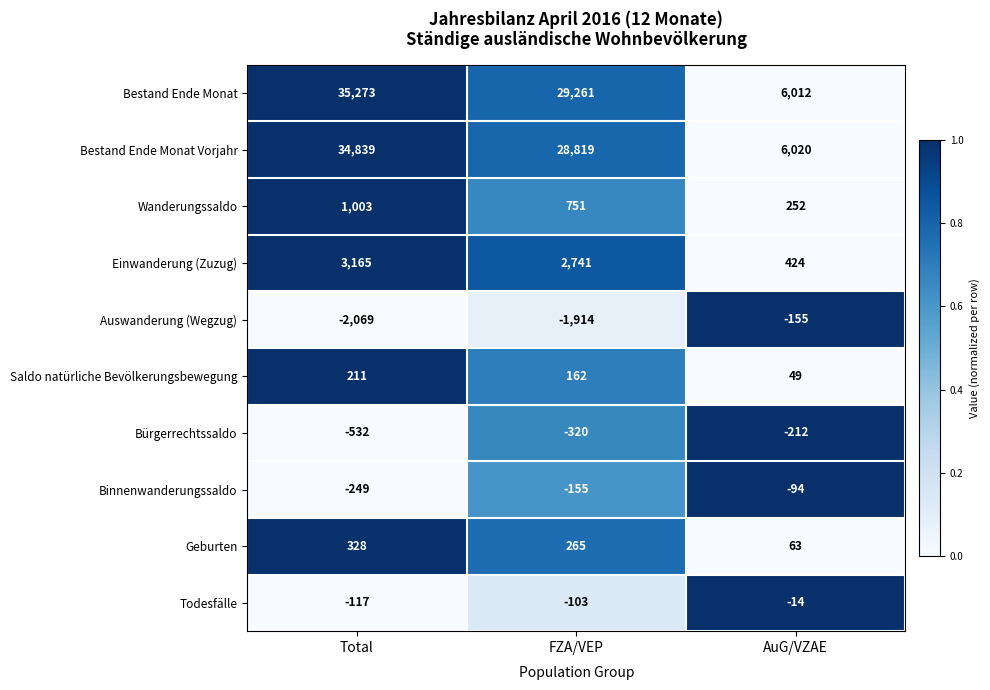

How many data points does each series have?

3